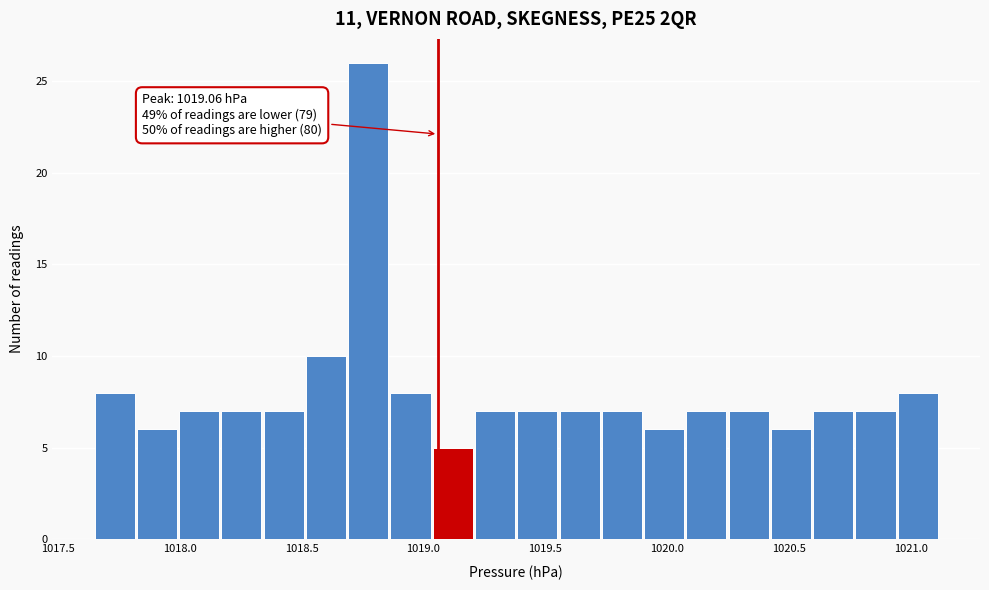

Around what value on the x-axis is the tallest bar? Give the approximate position of its centre, as read against the axis.

1018.75